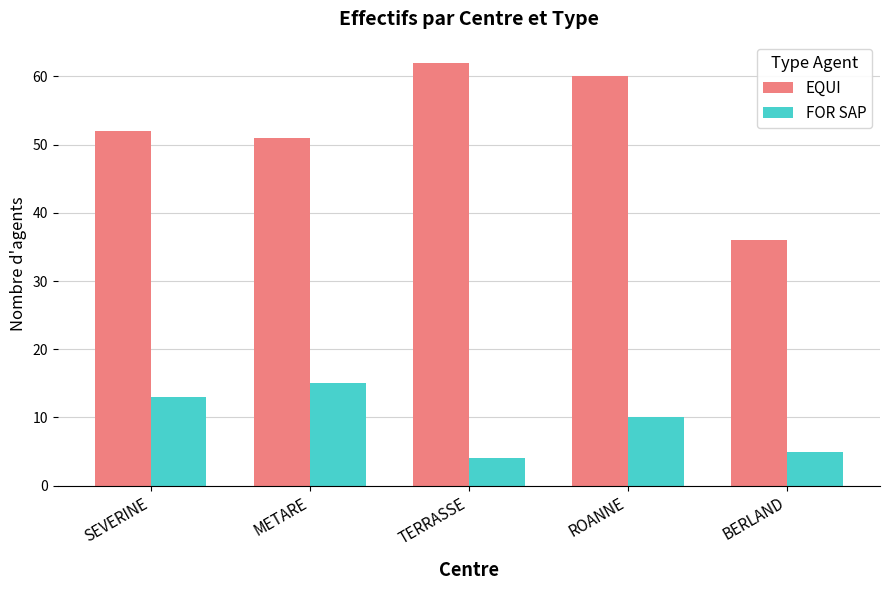

What is the spread (max minus min) of values at TERRASSE?

58